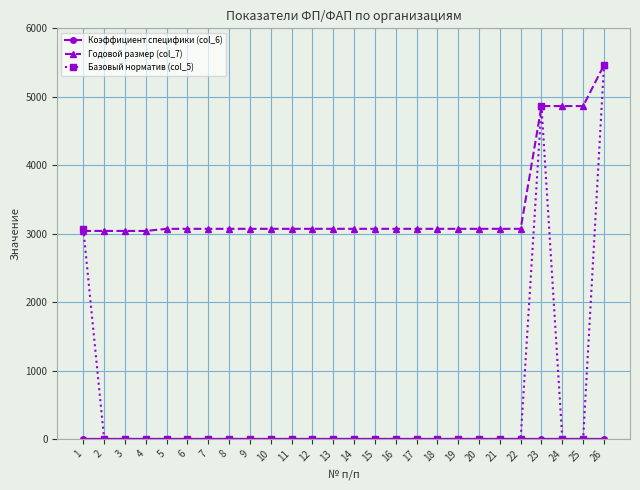

Where do Базовый норматив (col_5) and Годовой размер (col_7) first cross each other?

1 and 2